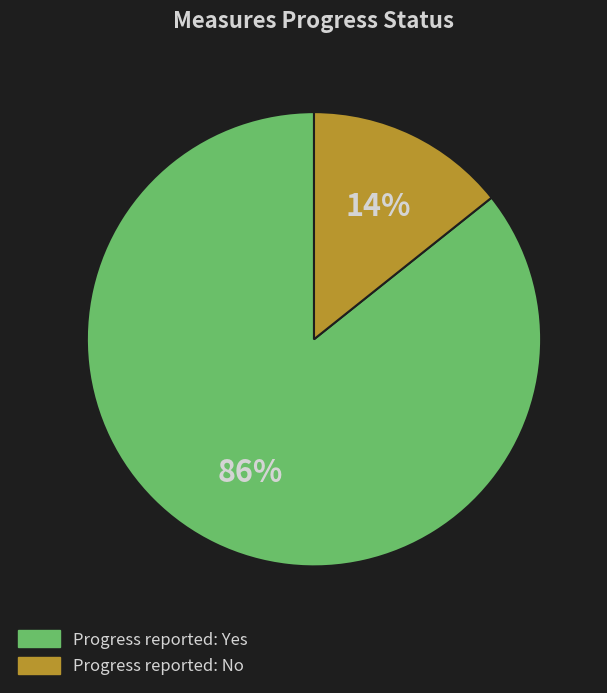

The Progress reported: Yes slice represents 73% of the pie. True or false?

False